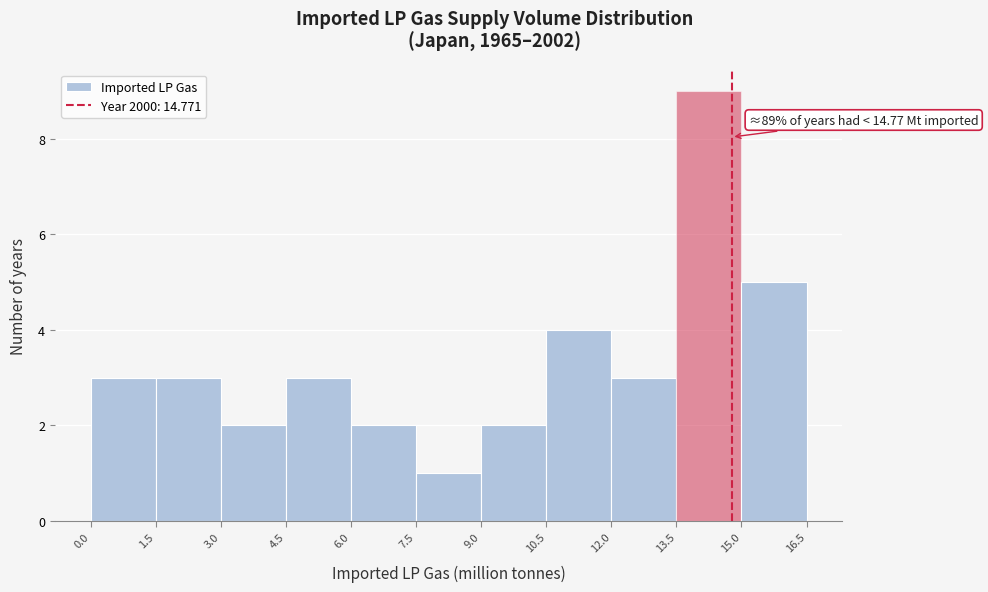

Which range on the x-axis has the tallest bar?

13.5 to 15.0